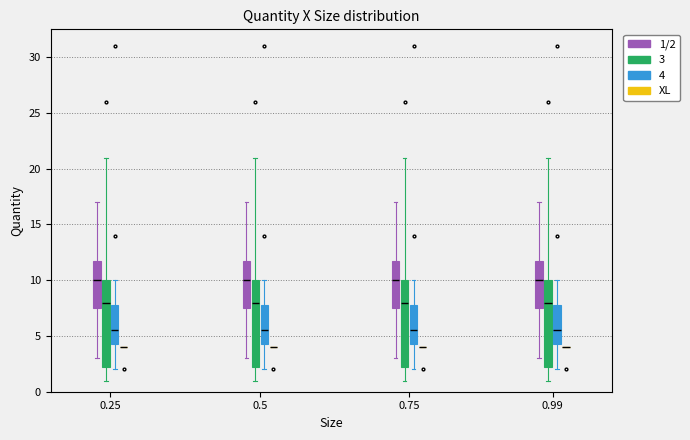

Reading left to right, read every box against the y-axis: the position of its median line, the range the box covers, and the ends of its whiskers. The values are not printed on the chart, so give them approximately, as read against the axis.

0.25 (1/2): median 10.0, box 7.5 to 12.0, whiskers 3.0 to 17.0
0.25 (3): median 8.0, box 2.5 to 10.0, whiskers 1.0 to 21.0
0.25 (4): median 5.5, box 4.5 to 8.0, whiskers 2.0 to 10.0
0.25 (XL): box collapsed to a line at 4.0, whiskers 4.0 to 4.0
0.5 (1/2): median 10.0, box 7.5 to 12.0, whiskers 3.0 to 17.0
0.5 (3): median 8.0, box 2.5 to 10.0, whiskers 1.0 to 21.0
0.5 (4): median 5.5, box 4.5 to 8.0, whiskers 2.0 to 10.0
0.5 (XL): box collapsed to a line at 4.0, whiskers 4.0 to 4.0
0.75 (1/2): median 10.0, box 7.5 to 12.0, whiskers 3.0 to 17.0
0.75 (3): median 8.0, box 2.5 to 10.0, whiskers 1.0 to 21.0
0.75 (4): median 5.5, box 4.5 to 8.0, whiskers 2.0 to 10.0
0.75 (XL): box collapsed to a line at 4.0, whiskers 4.0 to 4.0
0.99 (1/2): median 10.0, box 7.5 to 12.0, whiskers 3.0 to 17.0
0.99 (3): median 8.0, box 2.5 to 10.0, whiskers 1.0 to 21.0
0.99 (4): median 5.5, box 4.5 to 8.0, whiskers 2.0 to 10.0
0.99 (XL): box collapsed to a line at 4.0, whiskers 4.0 to 4.0